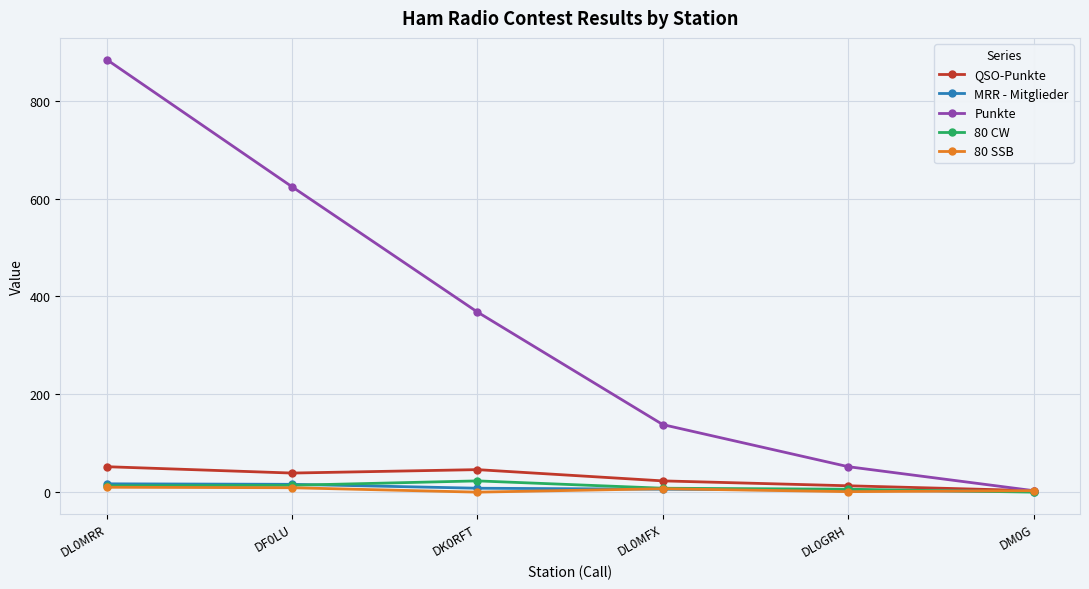

What is the difference between the maximum and minimum values in the 80 SSB series?

10